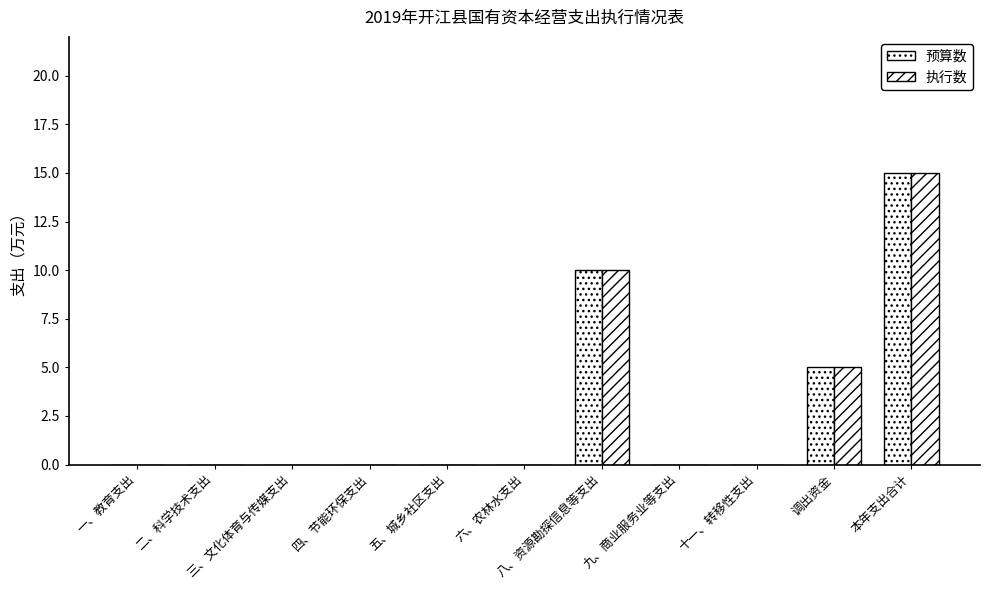

Count the number of categories in the chart.

11